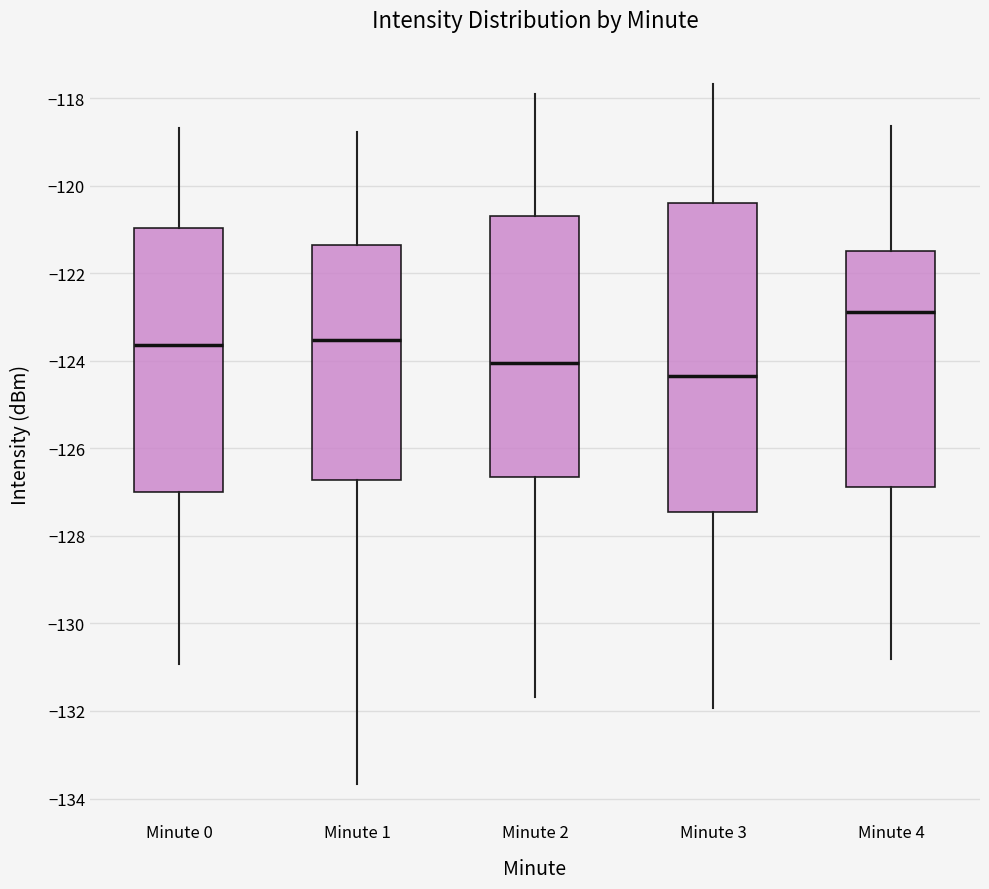

Reading left to right, read every box against the y-axis: the position of its median line, the range the box covers, and the ends of its whiskers. The values are not printed on the chart, so give them approximately, as read against the axis.

Minute 0: median -123.6, box -127.0 to -121.0, whiskers -131.0 to -118.6
Minute 1: median -123.6, box -126.8 to -121.4, whiskers -133.6 to -118.8
Minute 2: median -124.0, box -126.6 to -120.6, whiskers -131.6 to -118.0
Minute 3: median -124.4, box -127.4 to -120.4, whiskers -132.0 to -117.6
Minute 4: median -122.8, box -126.8 to -121.4, whiskers -130.8 to -118.6